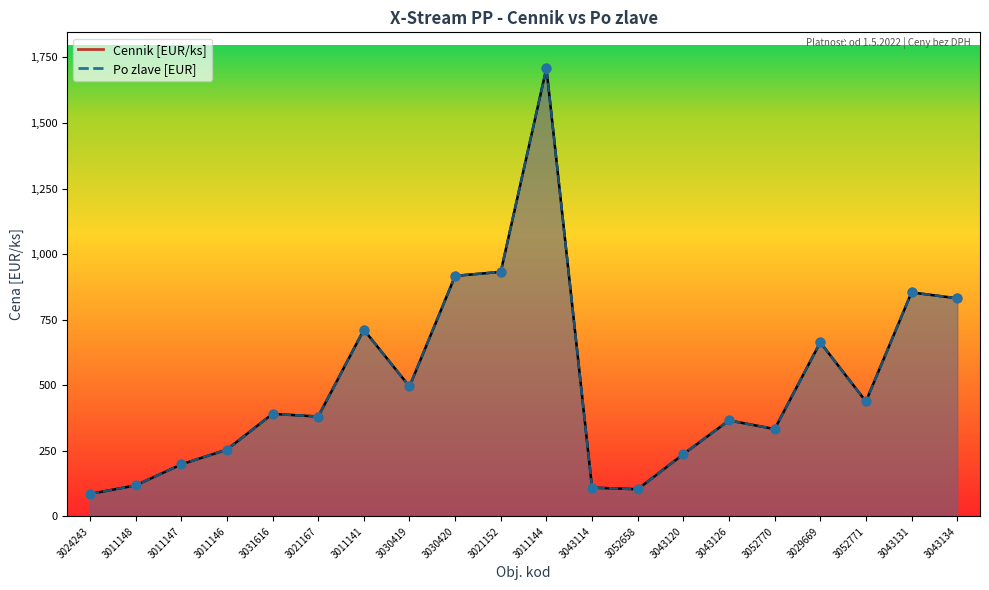

What is the total value across all series at 3043114?

219.4